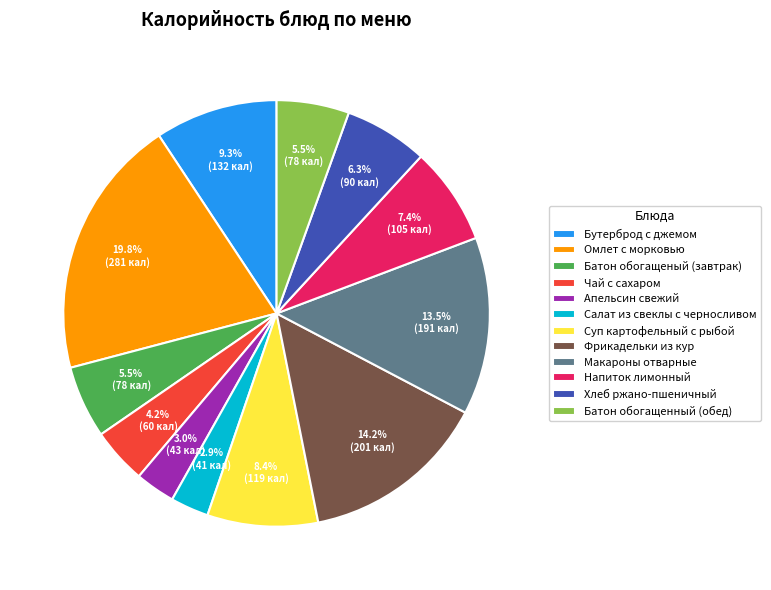

To the nearest percent, what percentage of the pie is Бутерброд с джемом?

9%